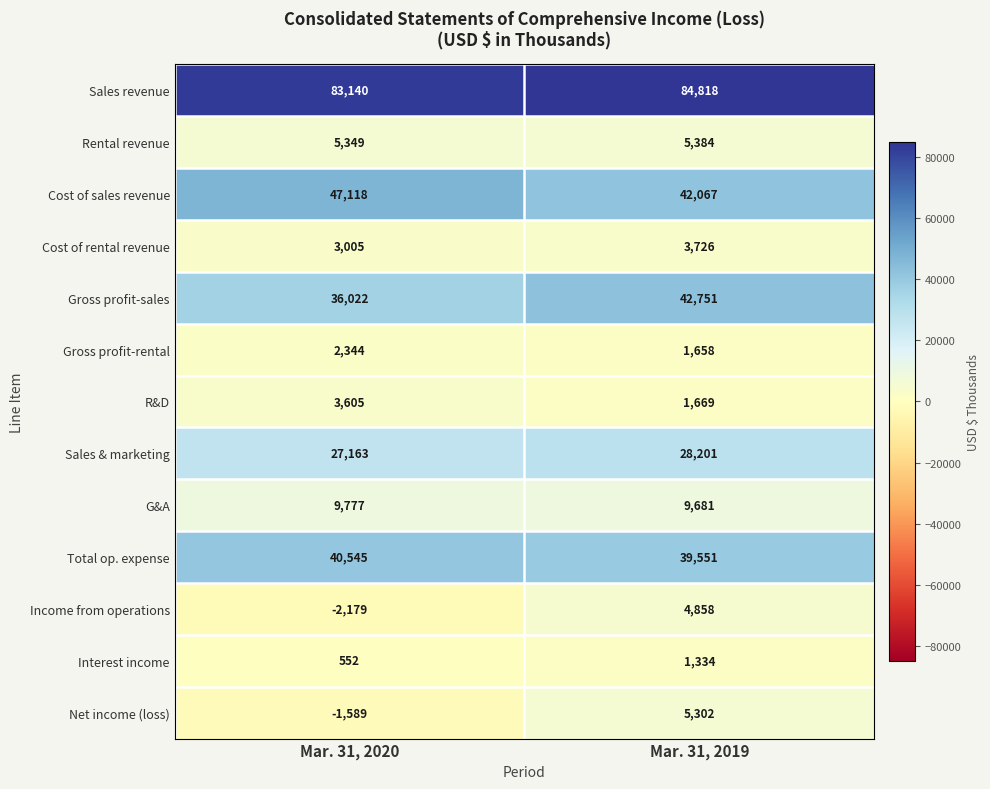

Which series has the largest total across all categories?

Sales revenue